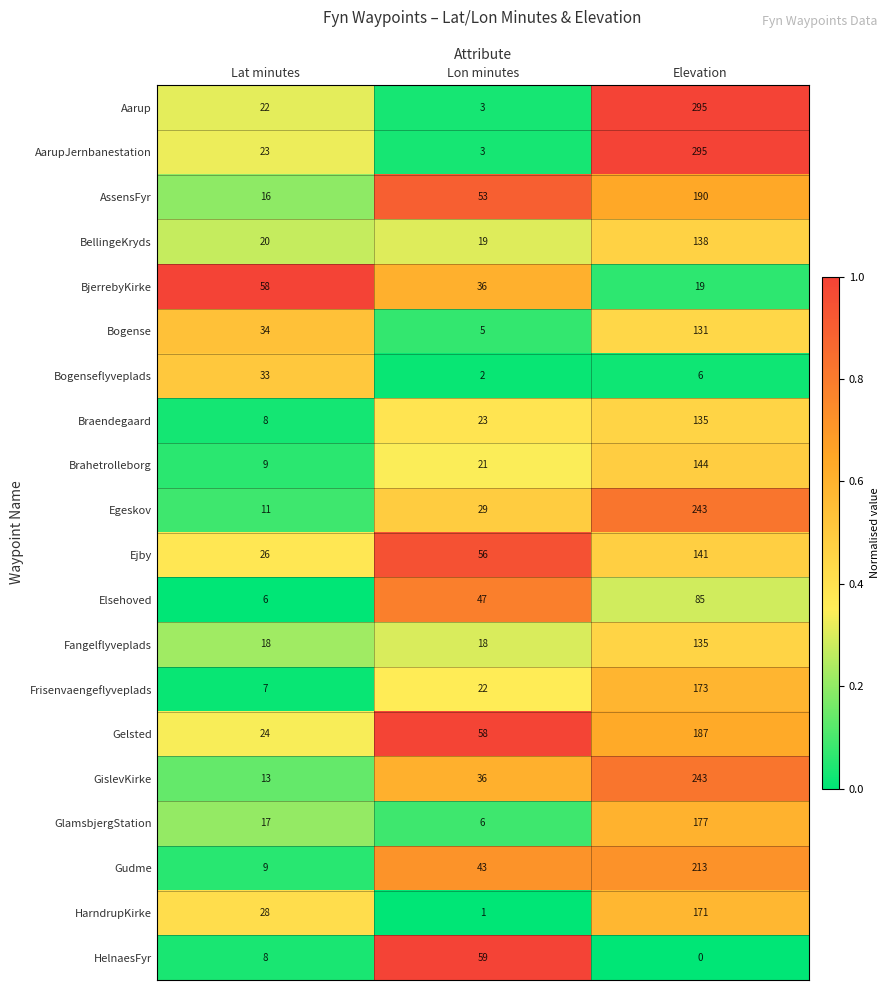

True or false: BjerrebyKirke has a value of 58 at Lat minutes.

True